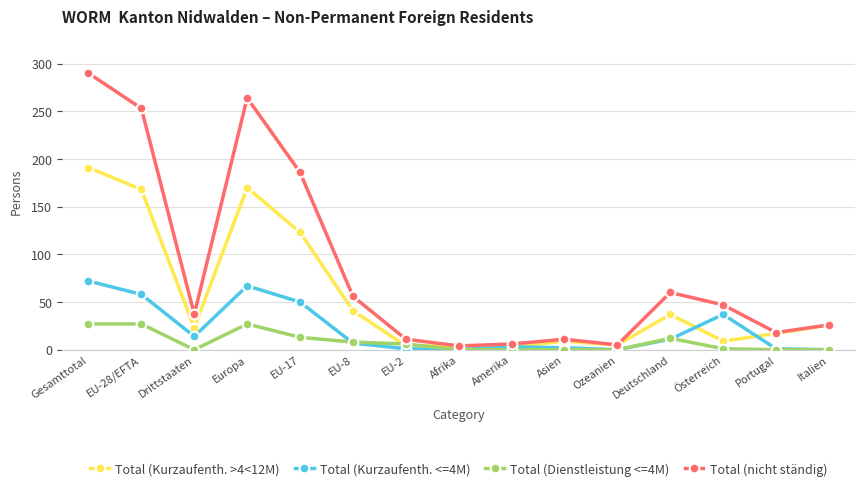

What is the label of the 15th point from the left?

Italien